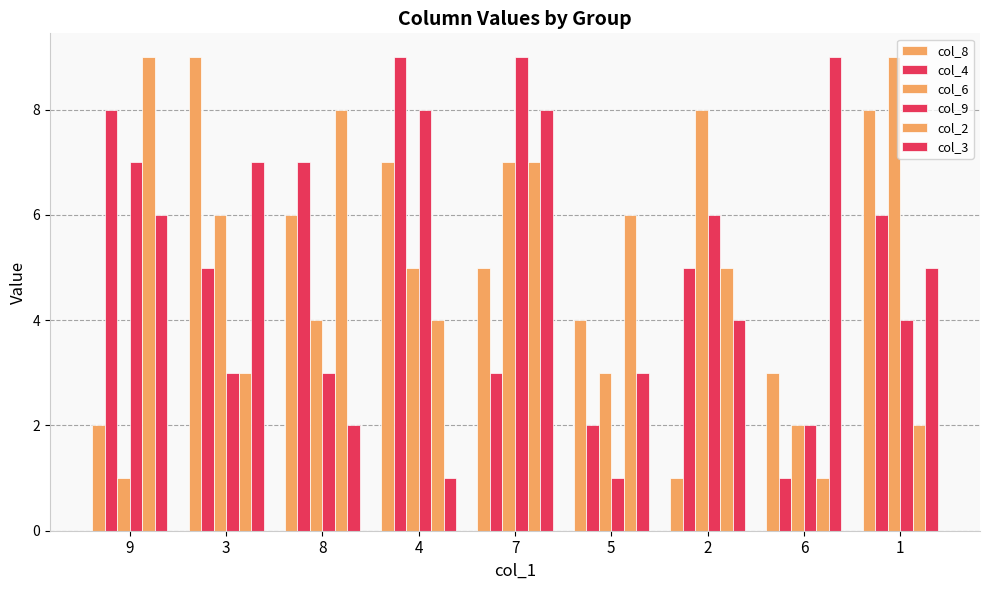

At which label does col_2 reach its peak?

9